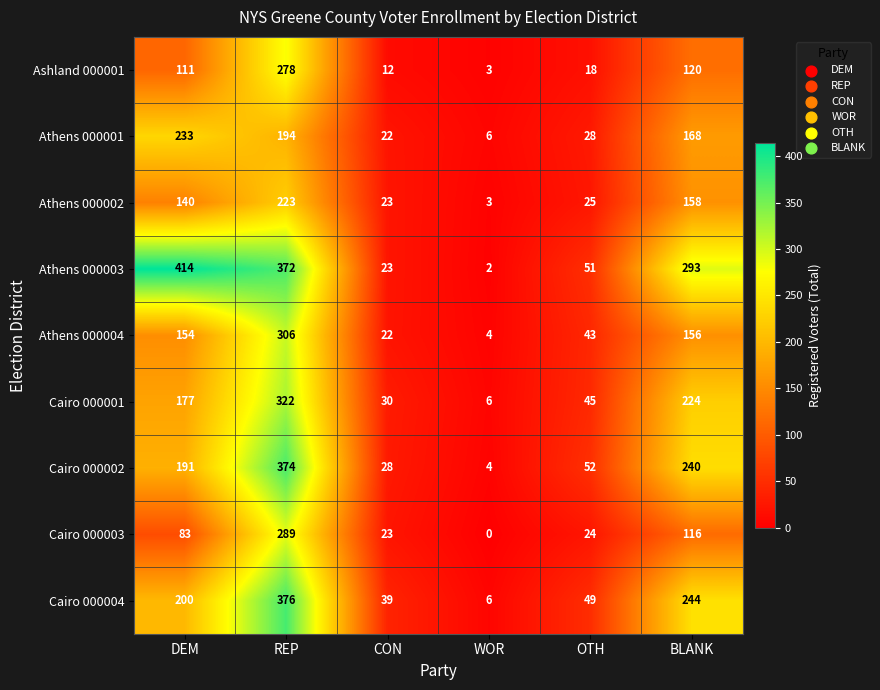

Which series changed the most between WOR and BLANK?

Athens 000003